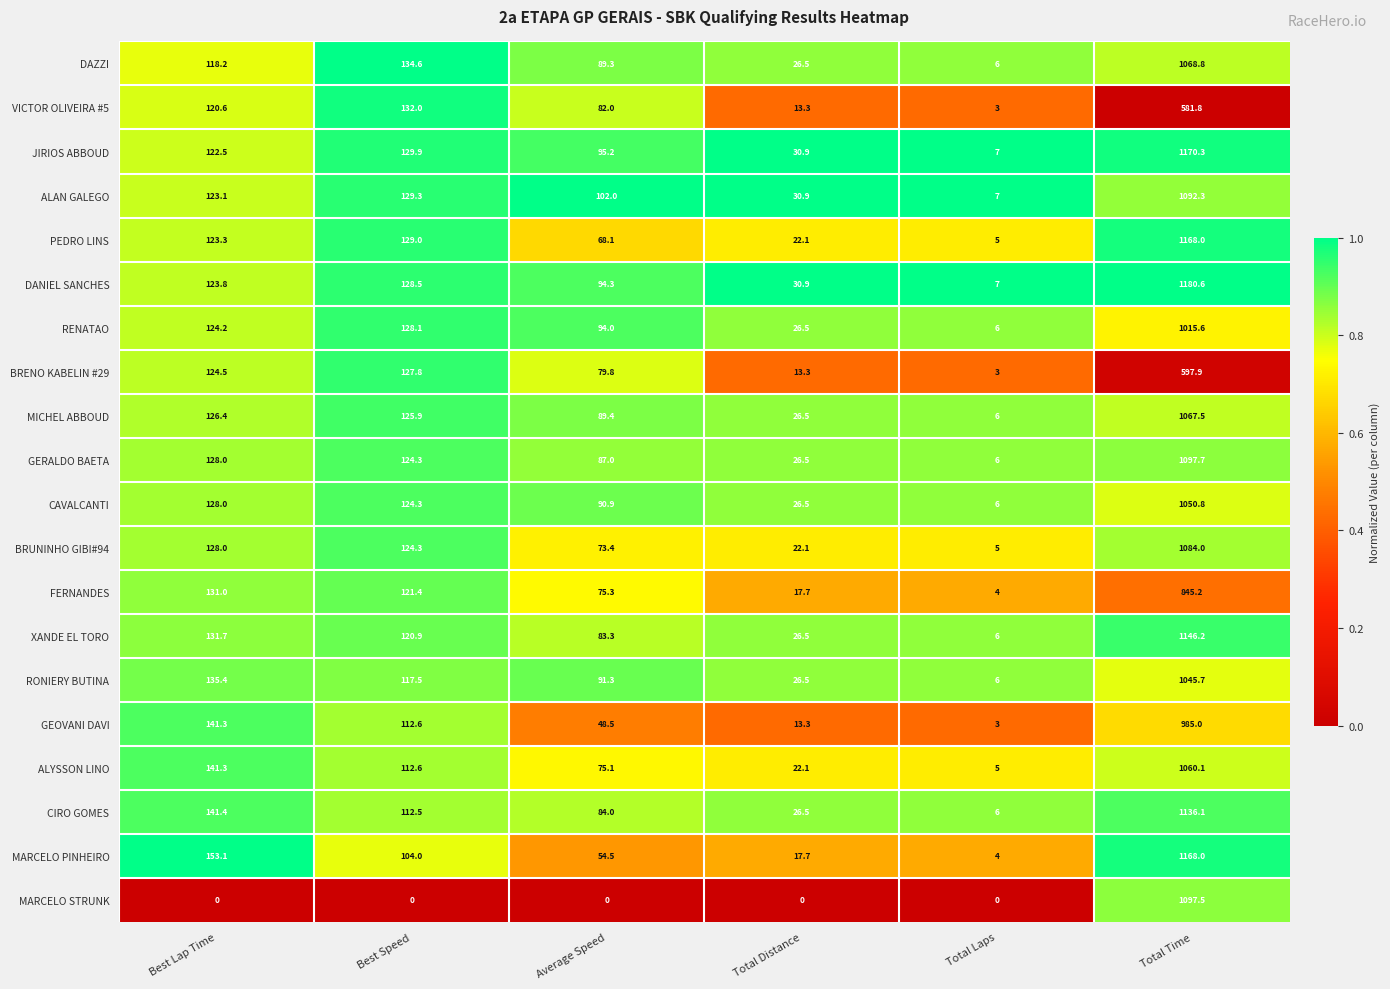

Rank the categories by BRUNINHO GIBI#94 value from highest to lowest.

Total Time, Best Lap Time, Best Speed, Average Speed, Total Distance, Total Laps